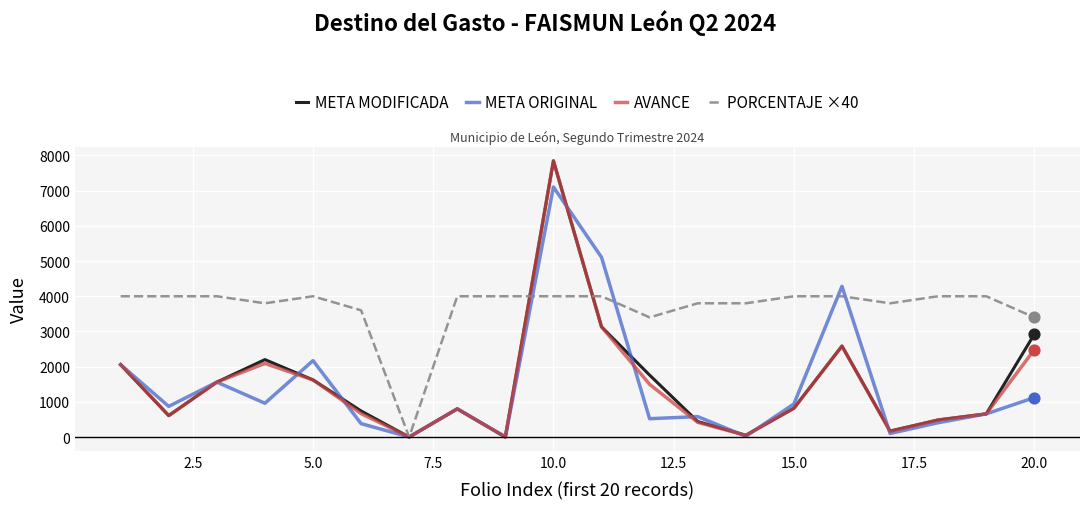

Which series has the largest total across all categories?

PORCENTAJE ×40